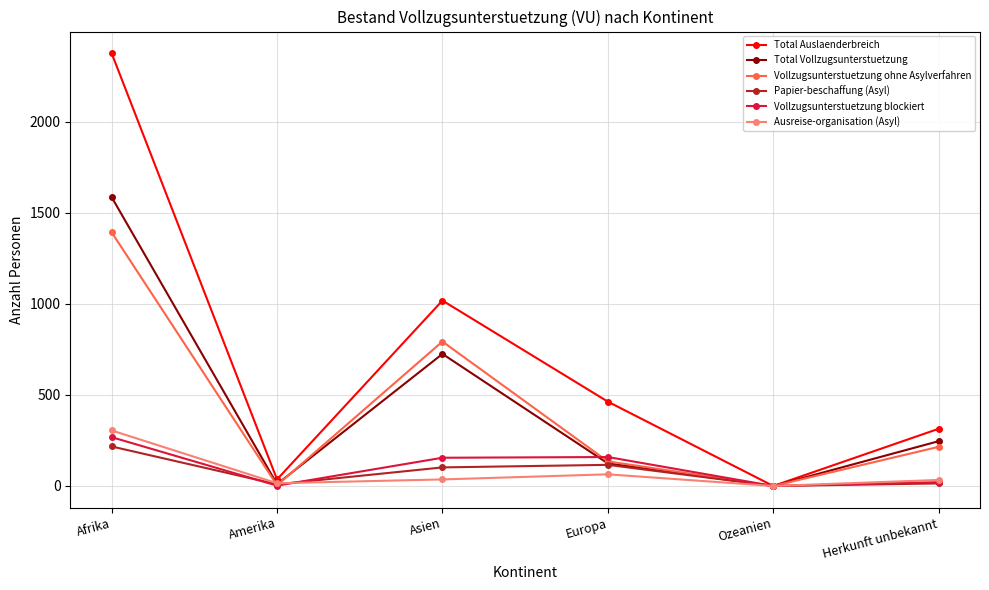

Between Afrika and Ozeanien, which series saw the biggest shift?

Total Auslaenderbreich